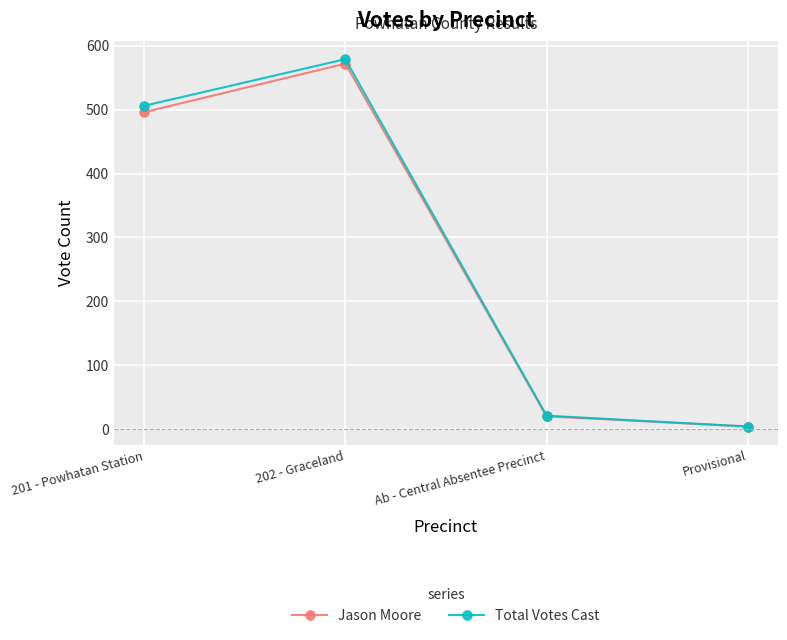

List the labels in order of Total Votes Cast value, smallest first.

Provisional, Ab - Central Absentee Precinct, 201 - Powhatan Station, 202 - Graceland